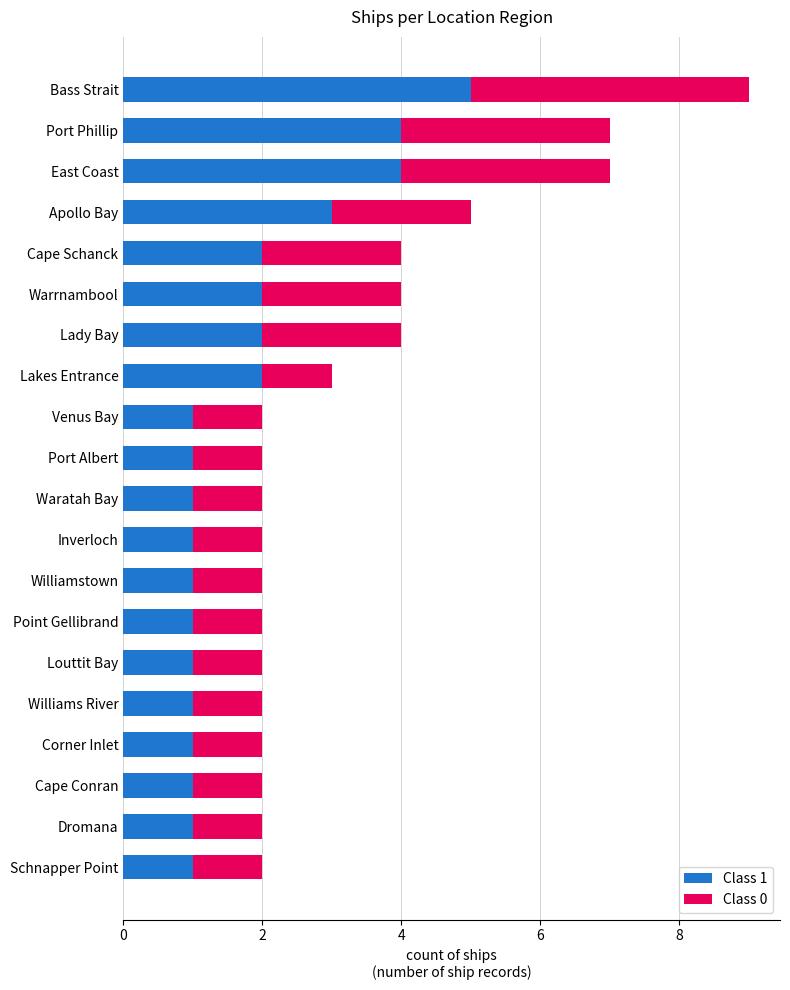

The value of Class 1 at East Coast is 6. True or false?

False